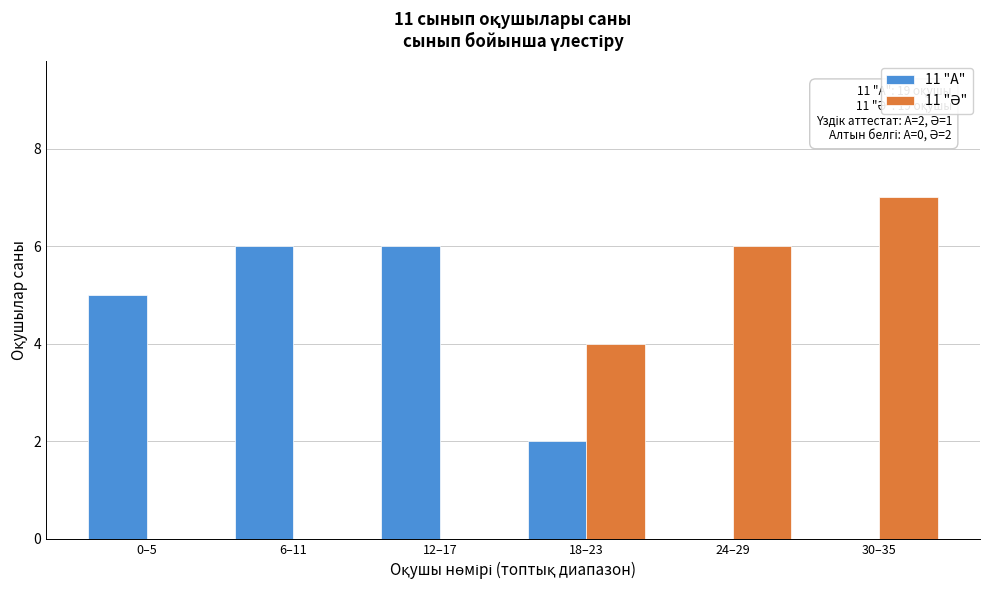

What is the maximum value for 11 "А"?

6